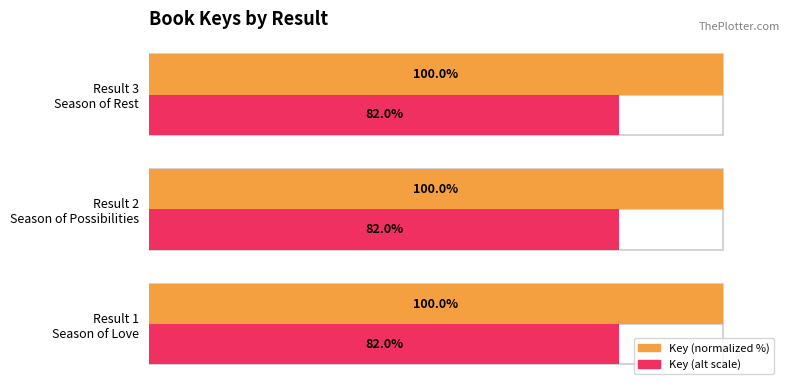

Are the bars horizontal?

Yes